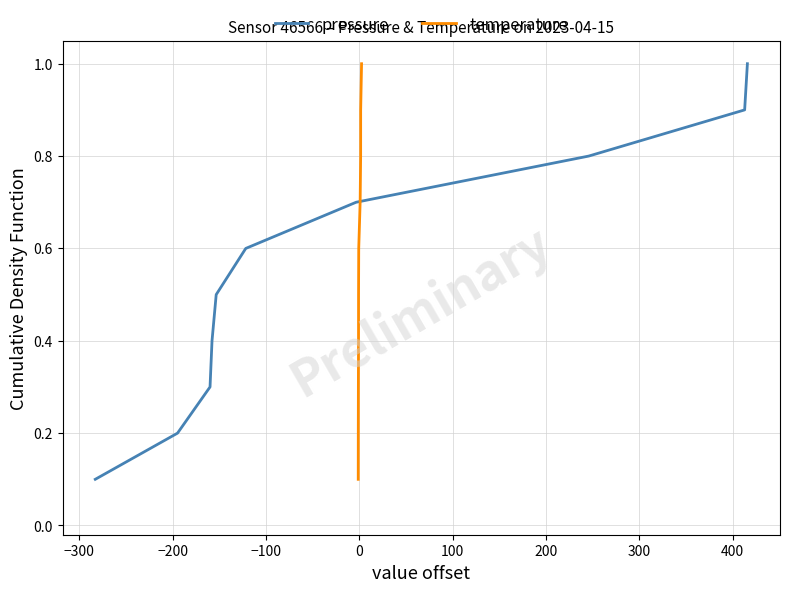

Count the temperature values in the range 0 to 1.

10